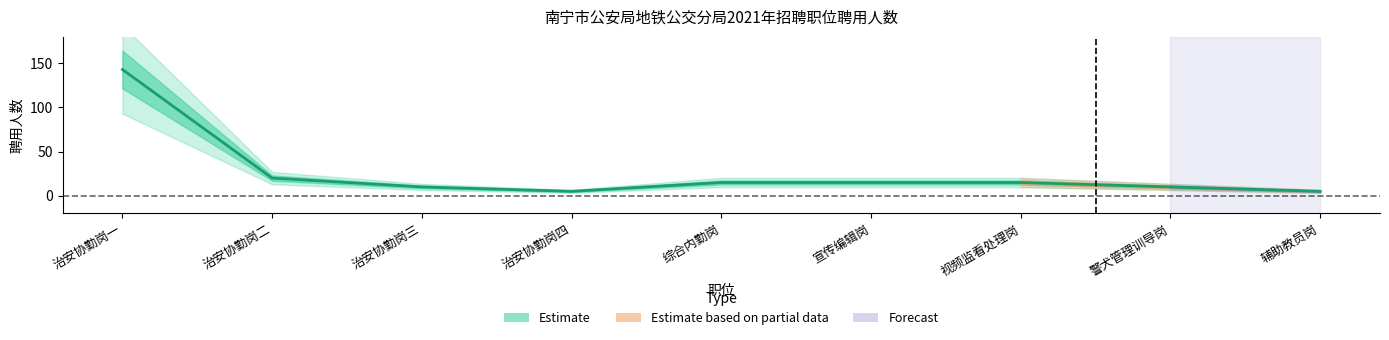

What position from the right is 治安协勤岗一?

9